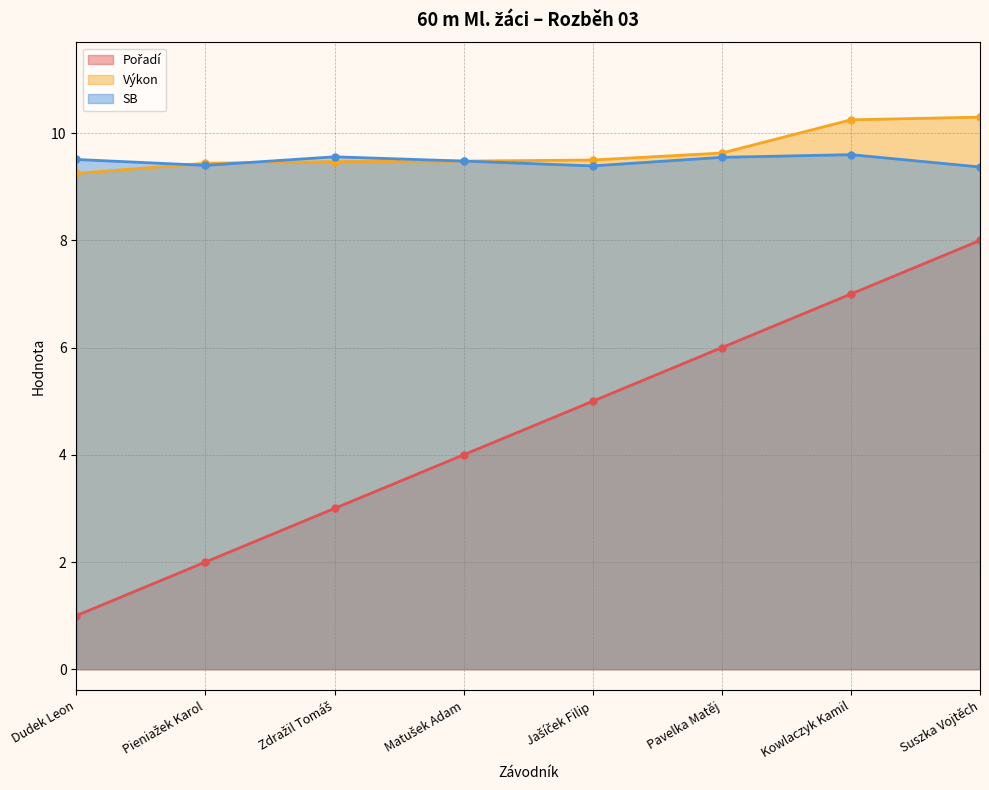

The value of Pořadí at Pieniažek Karol is 2.0. True or false?

True